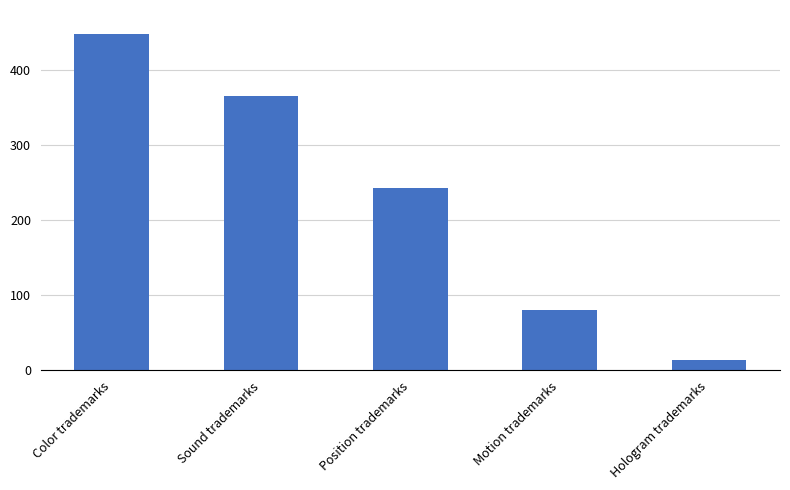

True or false: the data shows 394 at Position trademarks.

False